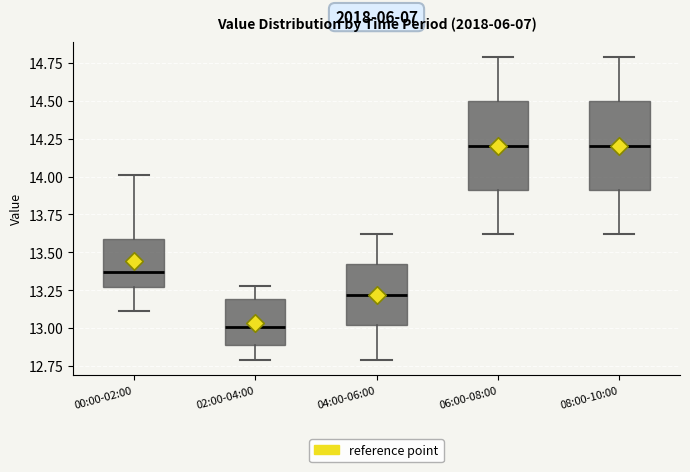

Reading left to right, transcribe this box plot: for each box, give where its median line is, the range the box spans, and where its two whiskers end, as read against the y-axis. The values are not printed on the chart, so give them approximately, as read against the axis.

00:00-02:00: median 13.35, box 13.25 to 13.60, whiskers 13.10 to 14.00
02:00-04:00: median 13.00, box 12.90 to 13.20, whiskers 12.80 to 13.30
04:00-06:00: median 13.20, box 13.00 to 13.45, whiskers 12.80 to 13.60
06:00-08:00: median 14.20, box 13.90 to 14.50, whiskers 13.60 to 14.80
08:00-10:00: median 14.20, box 13.90 to 14.50, whiskers 13.60 to 14.80